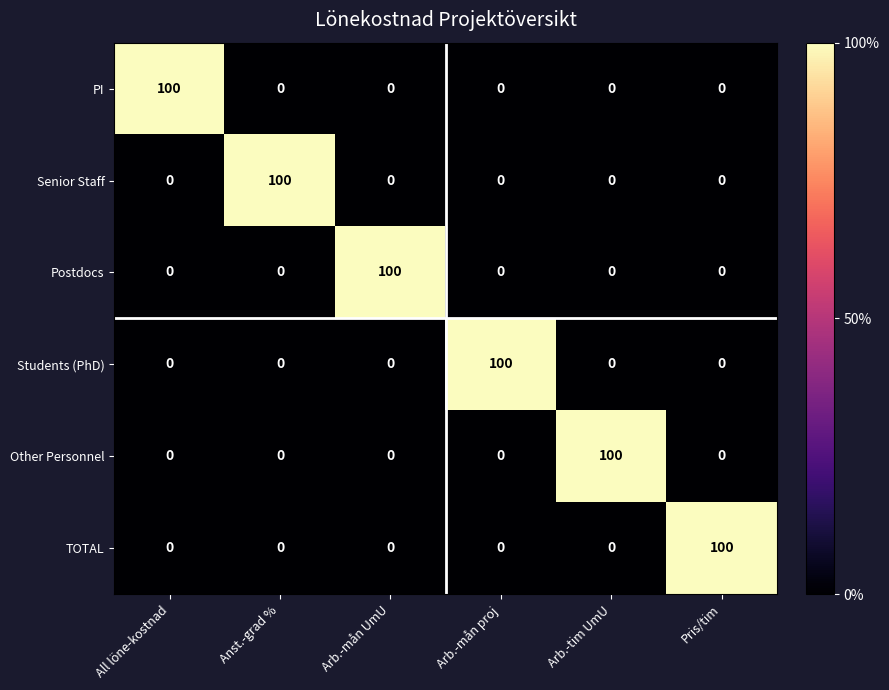

What is the spread (max minus min) of values at Arb.-tim UmU?

100